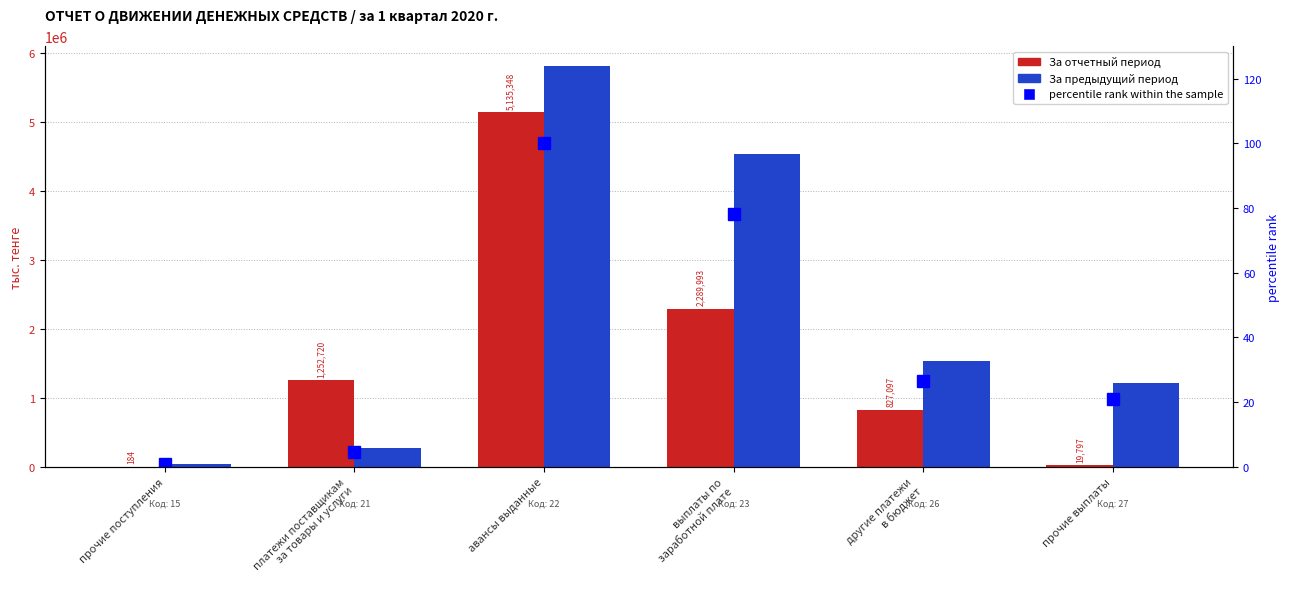

What is the total value across all series at другие платежи
в бюджет?

2358405.7